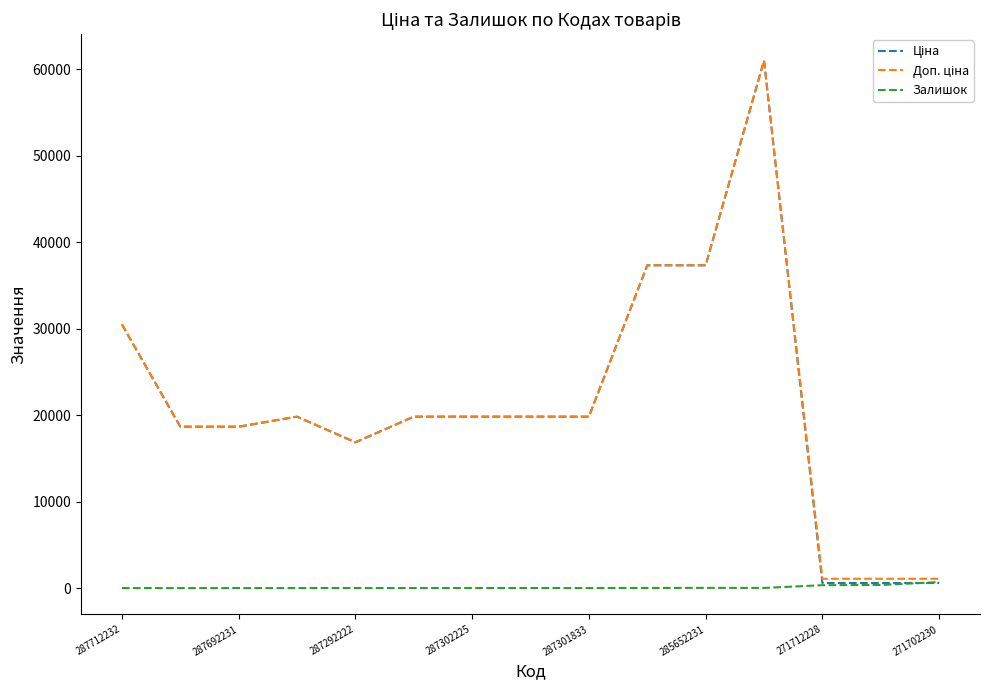

What is the value of the Доп. ціна point at the 8th from the left?

19831.1